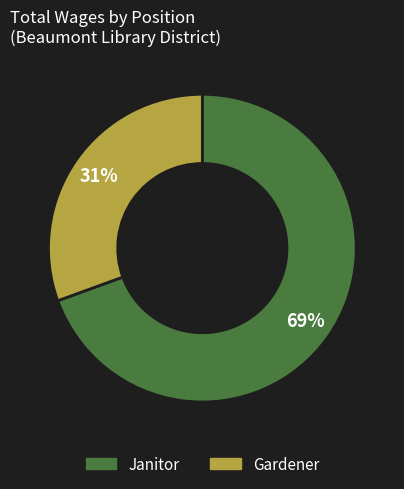

Which has a higher value, Janitor or Gardener?

Janitor